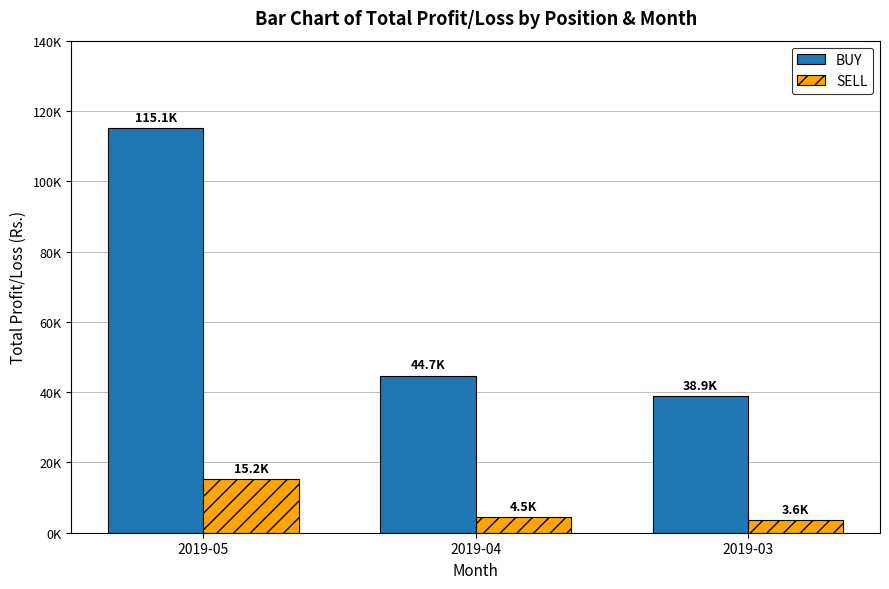

At which label does BUY first exceed 44700?

2019-05